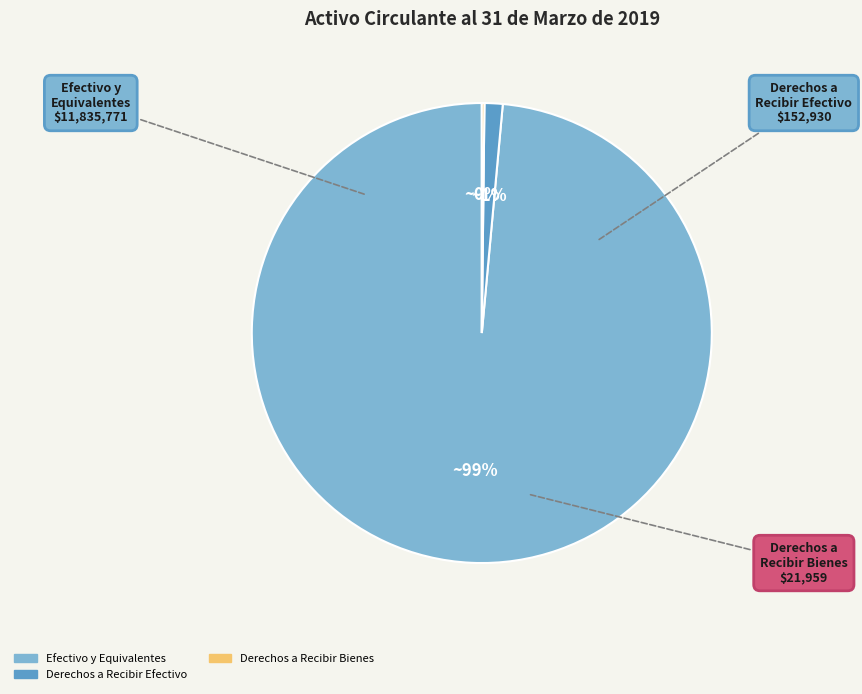

To the nearest percent, what is the average slice percentage?

33%